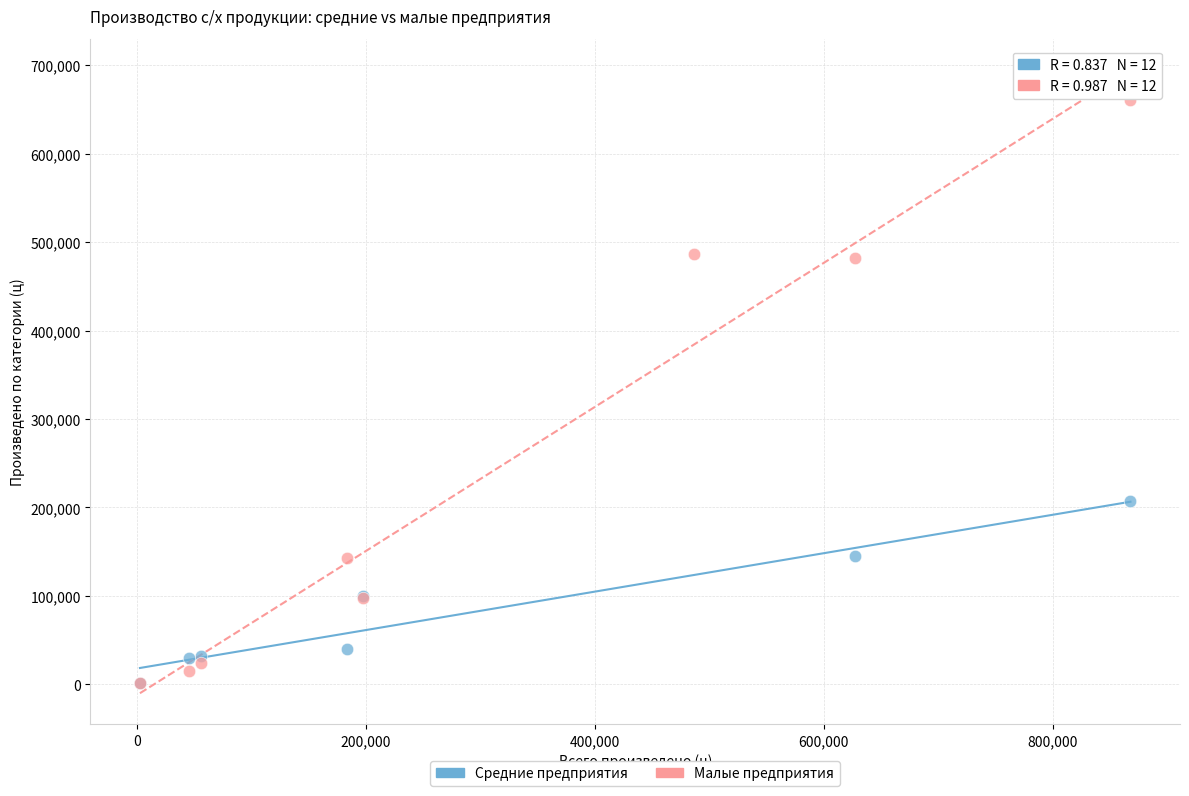

Which series has the largest Y range (max minus min)?

Малые предприятия